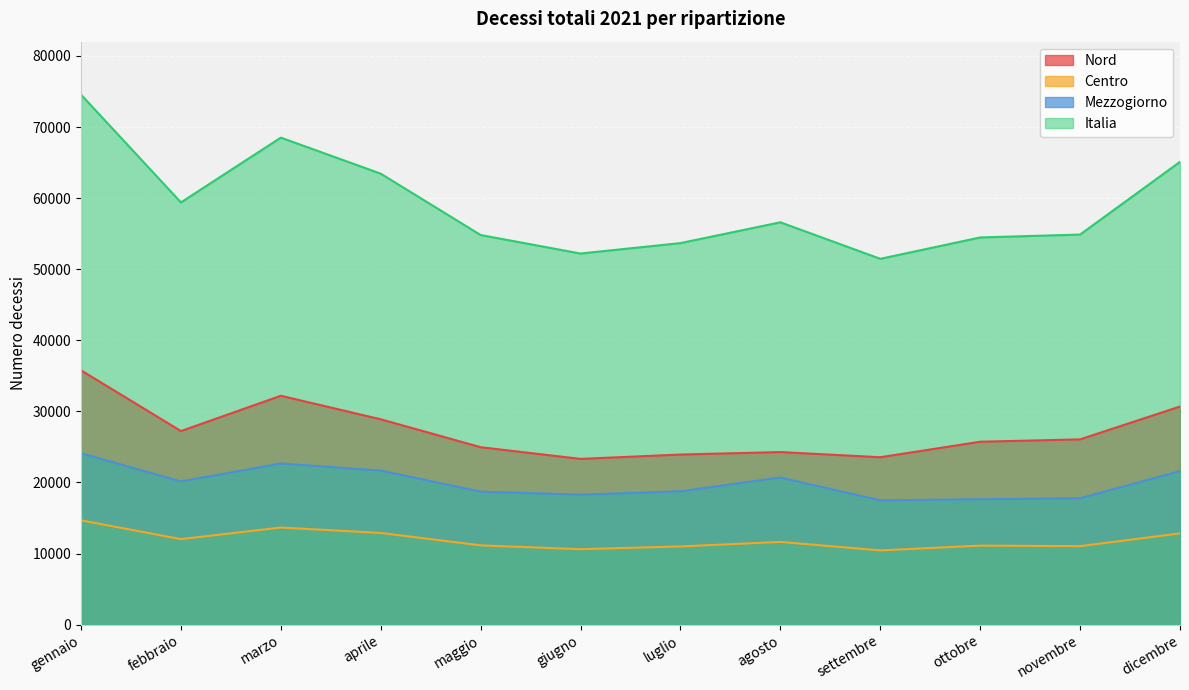

What is the maximum value for Italia?

74550